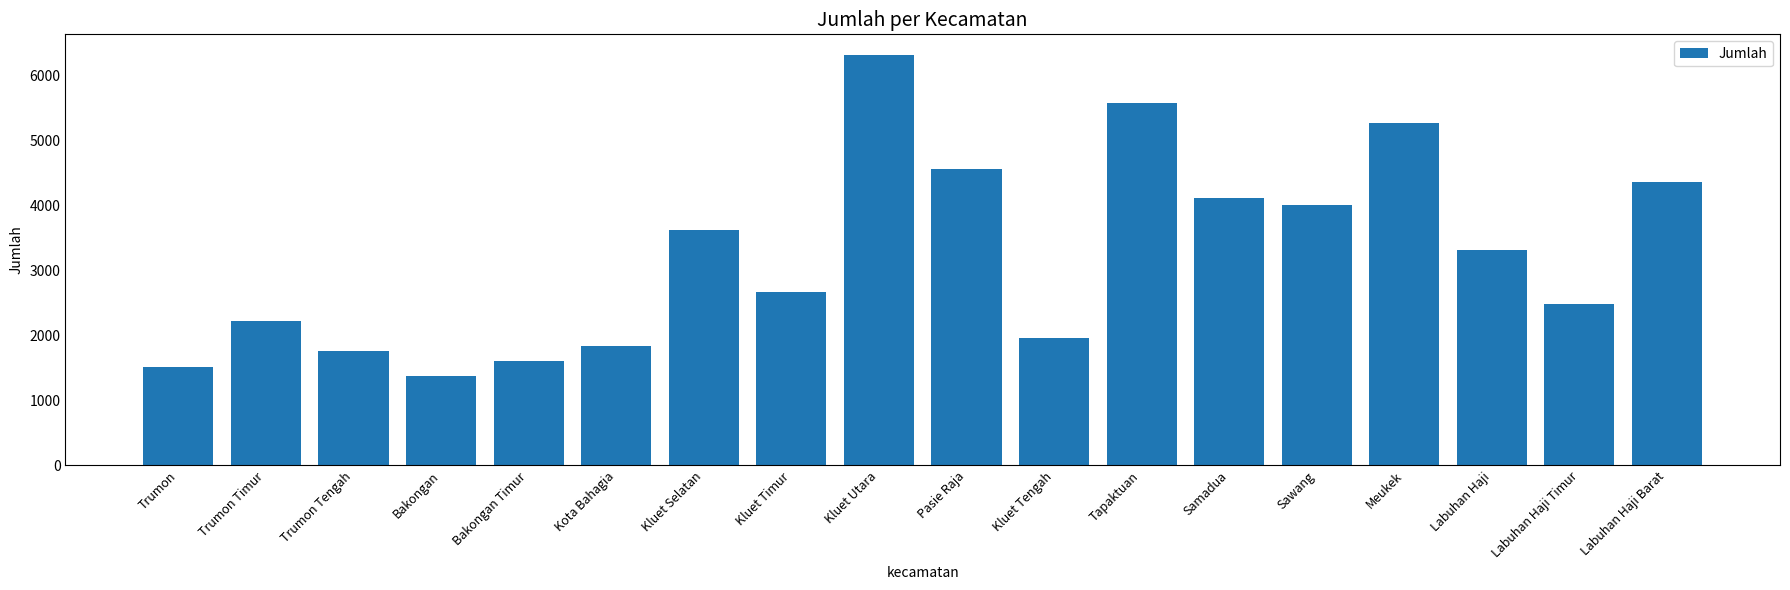

How many data points are less than 3321?

9